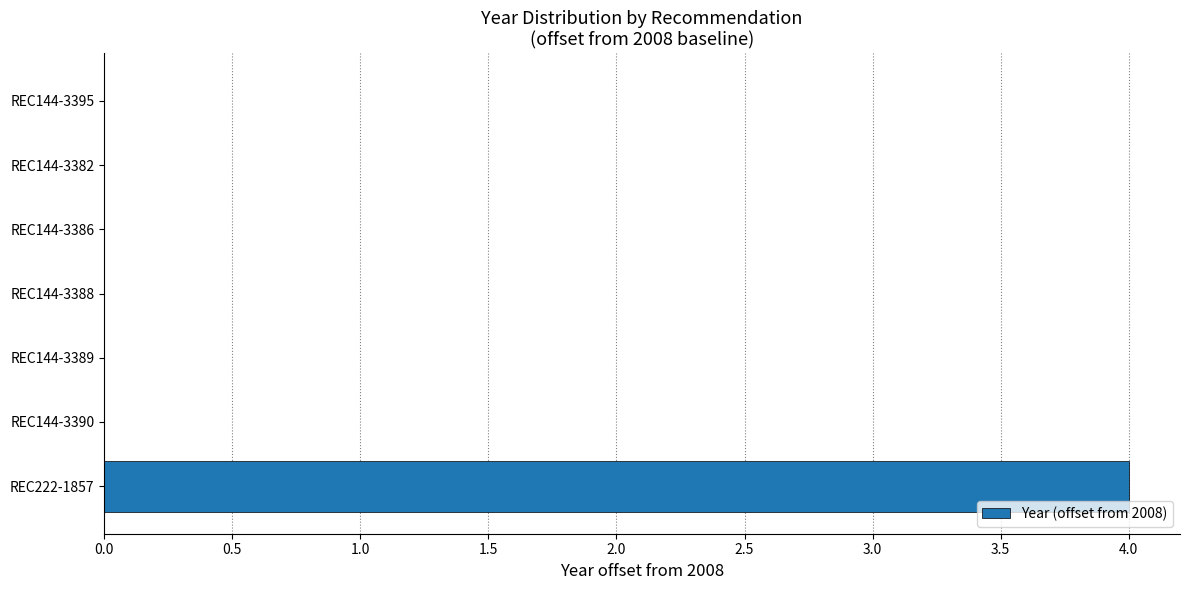

What is the sum of the values at REC222-1857 and REC144-3382?

4